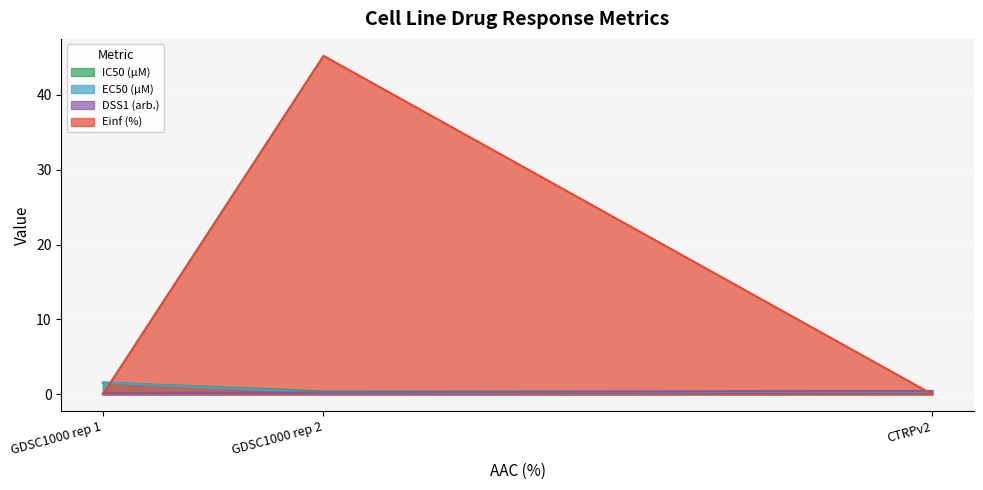

What is the sum of all Einf (%) values?

45.2